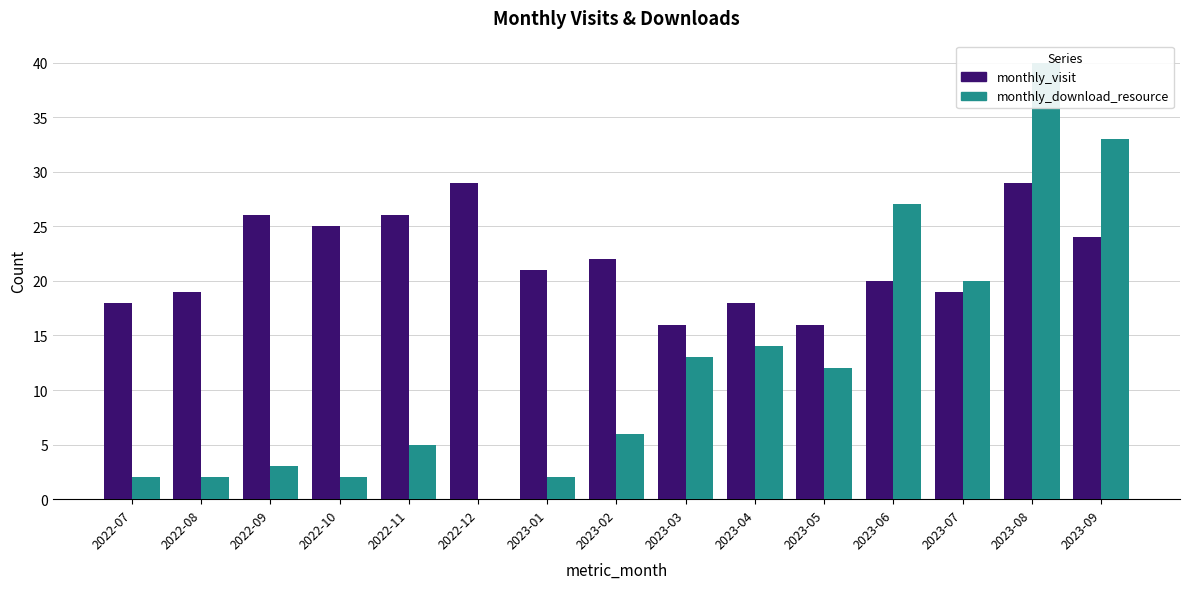

The value of monthly_download_resource at 2023-03 is 13. True or false?

True